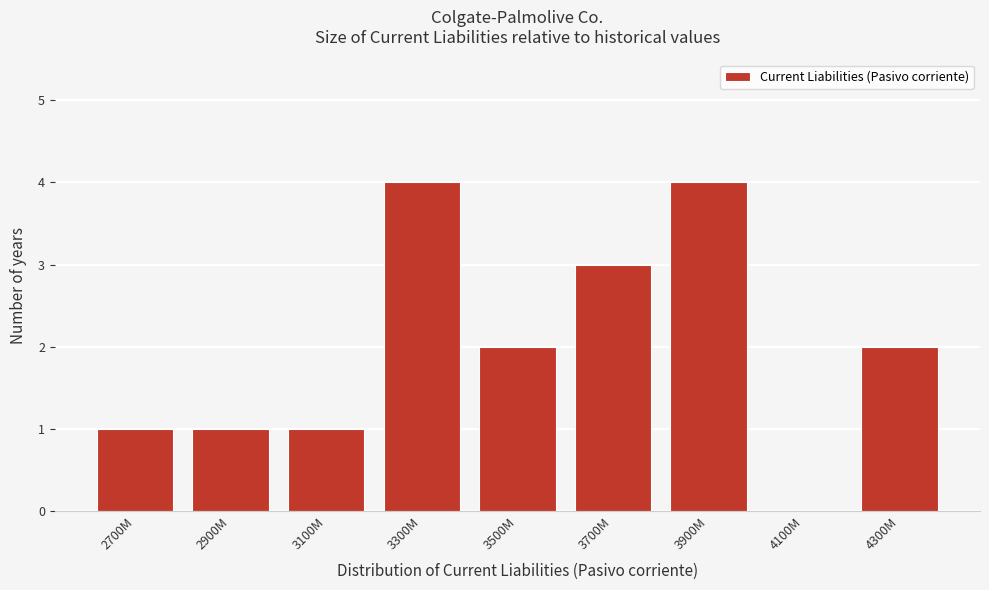

Reading left to right, transcribe all the data shown in this chart.

2700M=1	2900M=1	3100M=1	3300M=4	3500M=2	3700M=3	3900M=4	4100M=0	4300M=2